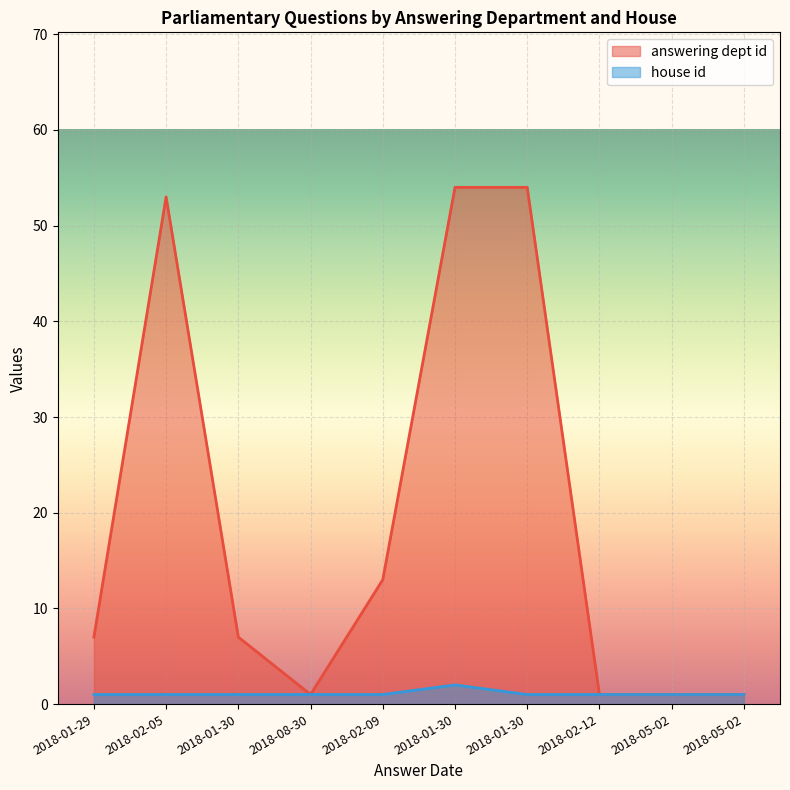

True or false: answering dept id and house id cross at least once.

False